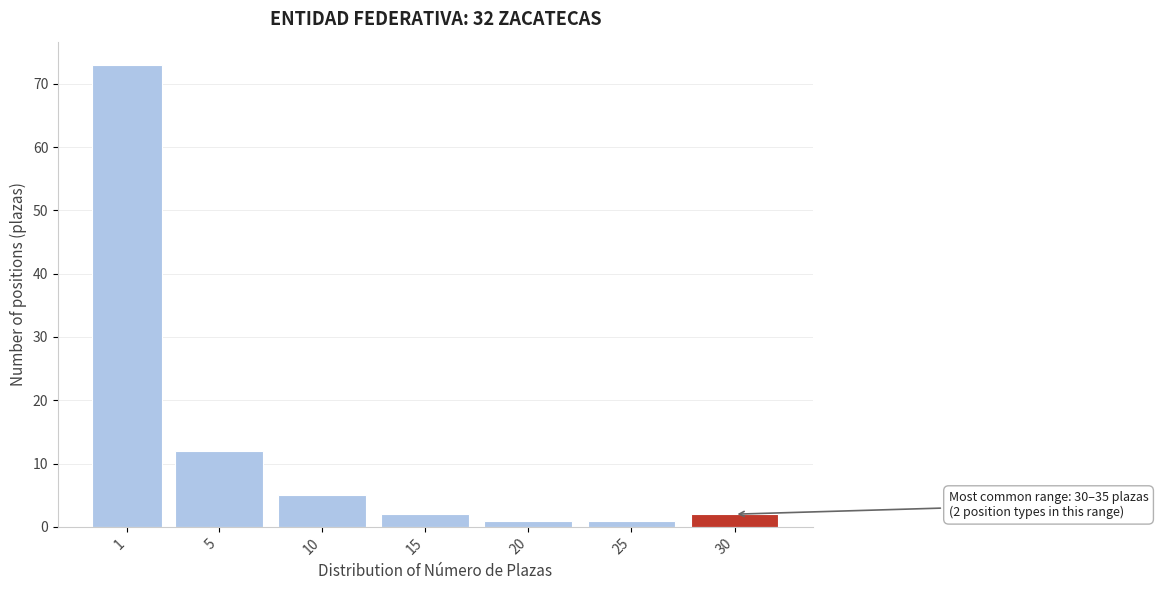

Reading left to right, extract all data points from this chart.

1=73	5=12	10=5	15=2	20=1	25=1	30=2